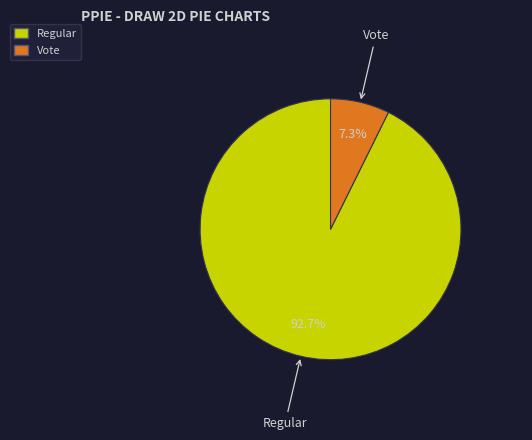

Does any single category account for the majority?

Yes